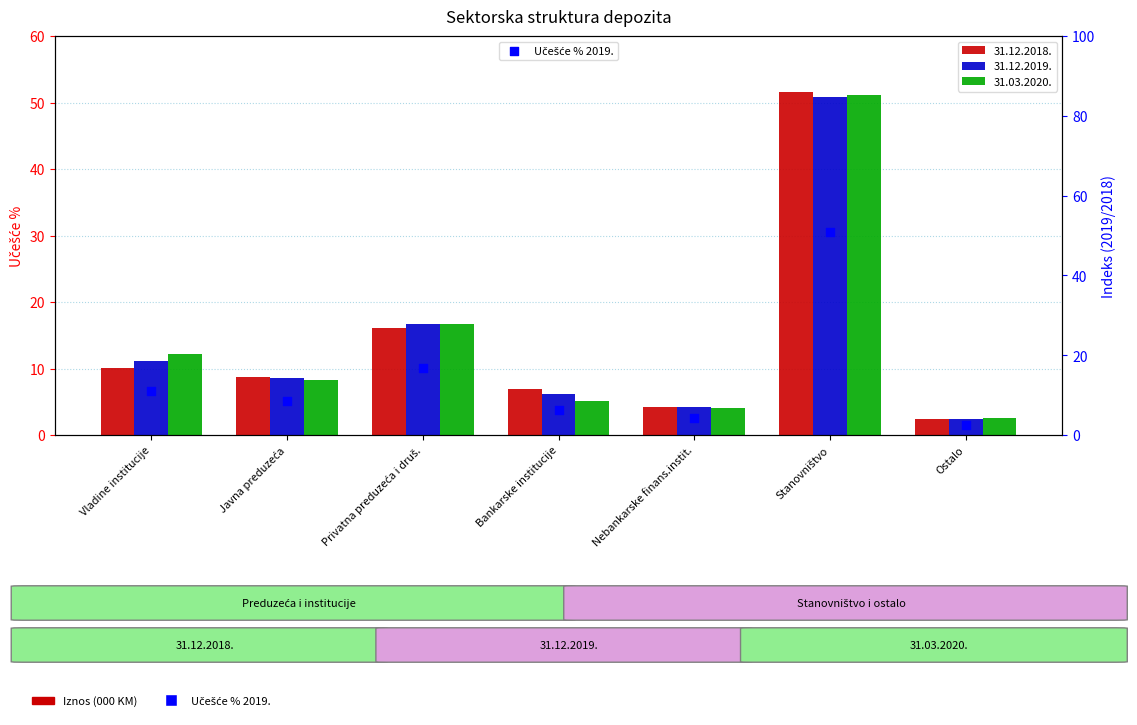

Approximately how many times larger is the value at Bankarske institucije compared to Stanovništvo?

0.1